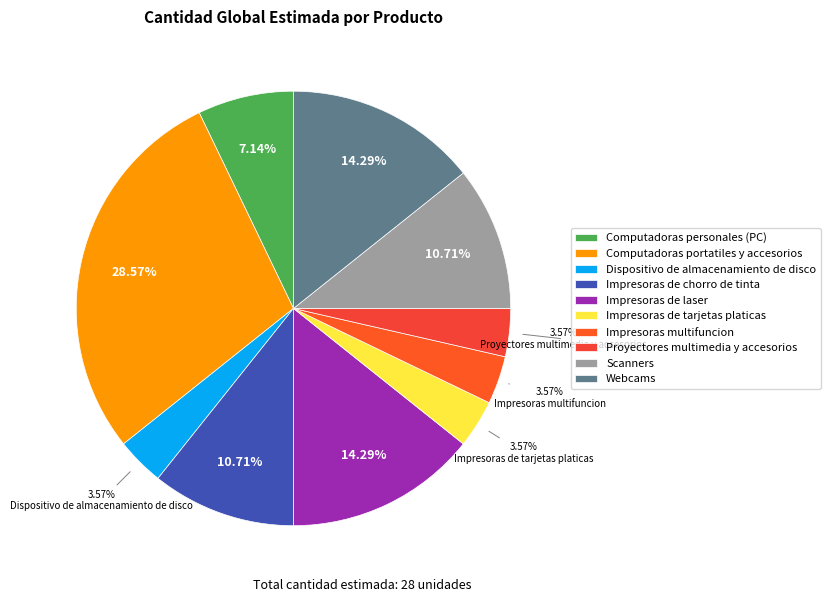

Combined, do Impresoras de chorro de tinta and Impresoras de tarjetas platicas account for over 50%?

No